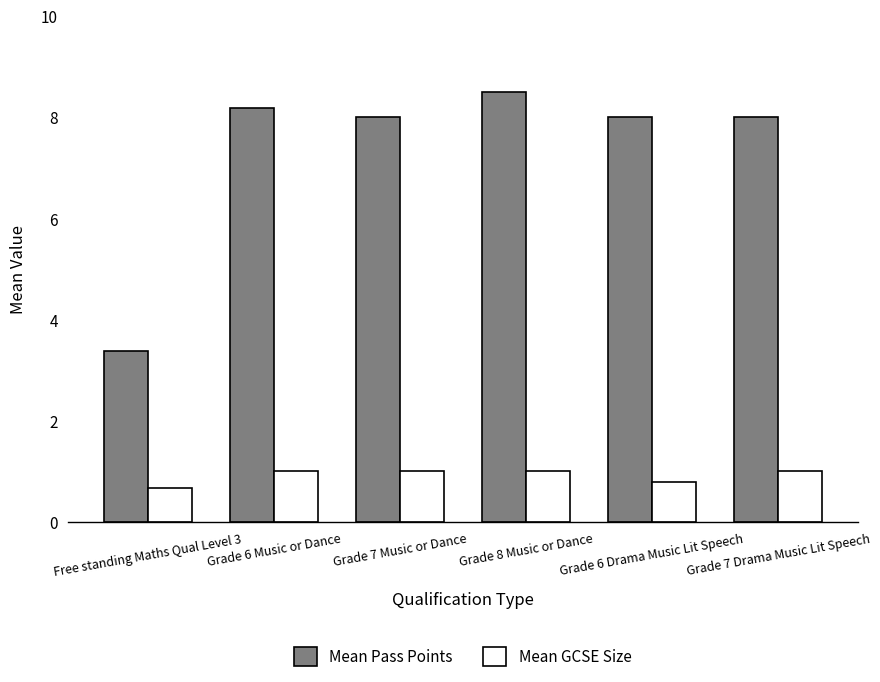

The Mean Pass Points series shows 8.2 at Grade 6 Music or Dance. True or false?

True